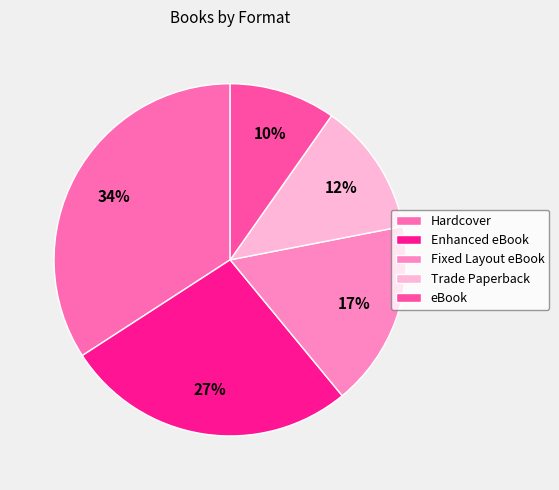

The Trade Paperback slice represents 12% of the pie. True or false?

True